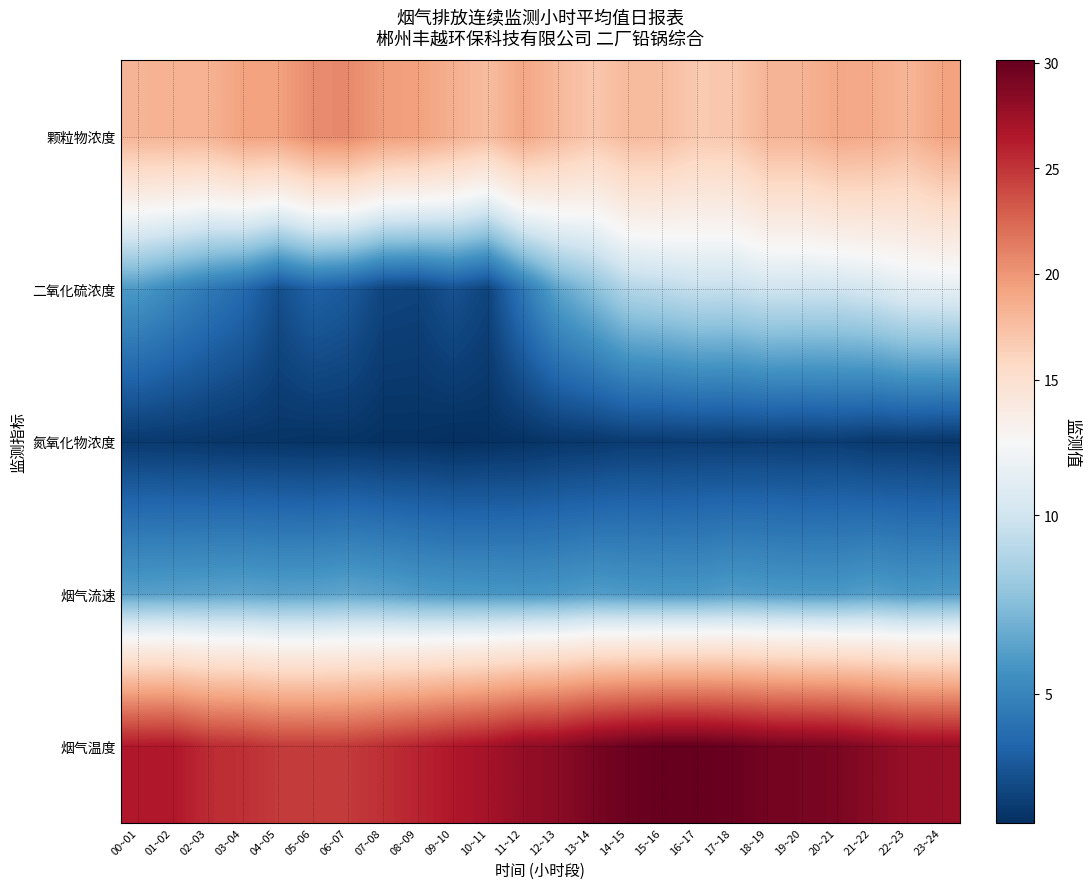

Reading left to right, list all the values displayed in this chart.

颗粒物浓度: 00~01=18.2	01~02=18.3	02~03=18.3	03~04=19.4	04~05=19.4	05~06=20.6	06~07=20.7	07~08=19.7	08~09=19.4	09~10=18.5	10~11=17.7	11~12=19.1	12~13=18.0	13~14=17.0	14~15=17.8	15~16=17.7	16~17=16.8	17~18=16.9	18~19=18.2	19~20=18.2	20~21=19.0	21~22=18.8	22~23=18.1	23~24=19.3
二氧化硫浓度: 00~01=6.0	01~02=5.2	02~03=4.5	03~04=3.8	04~05=2.7	05~06=3.4	06~07=3.1	07~08=2.3	08~09=2.2	09~10=2.8	10~11=2.2	11~12=4.4	12~13=6.4	13~14=7.6	14~15=8.9	15~16=9.2	16~17=9.6	17~18=9.6	18~19=10.0	19~20=9.9	20~21=9.9	21~22=10.3	22~23=10.9	23~24=11.0
氮氧化物浓度: 00~01=1.8	01~02=1.8	02~03=1.7	03~04=1.6	04~05=1.6	05~06=1.6	06~07=1.6	07~08=1.5	08~09=1.5	09~10=1.4	10~11=1.4	11~12=1.5	12~13=1.7	13~14=1.7	14~15=1.9	15~16=1.9	16~17=2.0	17~18=1.9	18~19=2.0	19~20=1.9	20~21=2.0	21~22=1.8	22~23=1.8	23~24=1.7
烟气流速: 00~01=6.2	01~02=6.3	02~03=6.3	03~04=6.4	04~05=6.3	05~06=6.3	06~07=6.5	07~08=6.3	08~09=6.0	09~10=5.9	10~11=5.8	11~12=5.8	12~13=5.9	13~14=6.1	14~15=6.0	15~16=5.9	16~17=5.9	17~18=6.1	18~19=6.0	19~20=5.9	20~21=5.9	21~22=6.1	22~23=5.9	23~24=6.0
烟气温度: 00~01=26.5	01~02=26.5	02~03=25.5	03~04=25.3	04~05=24.7	05~06=24.6	06~07=24.7	07~08=25.3	08~09=25.9	09~10=26.5	10~11=27.1	11~12=28.0	12~13=28.3	13~14=29.2	14~15=29.7	15~16=30.1	16~17=30.1	17~18=29.8	18~19=29.4	19~20=29.2	20~21=29.1	21~22=28.4	22~23=27.8	23~24=27.7